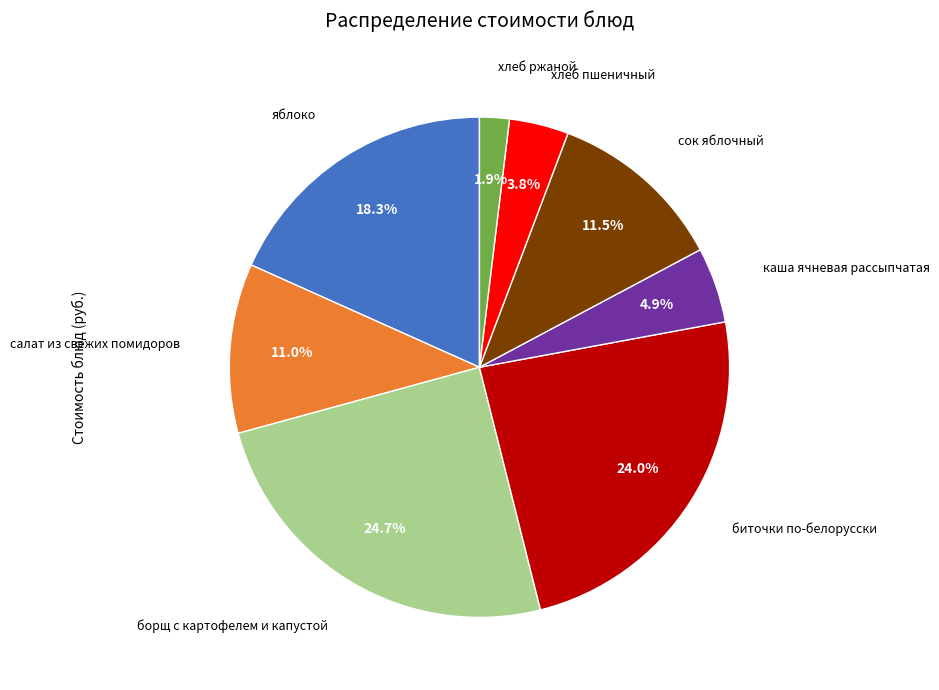

Is there any slice that represents more than half of the pie?

No